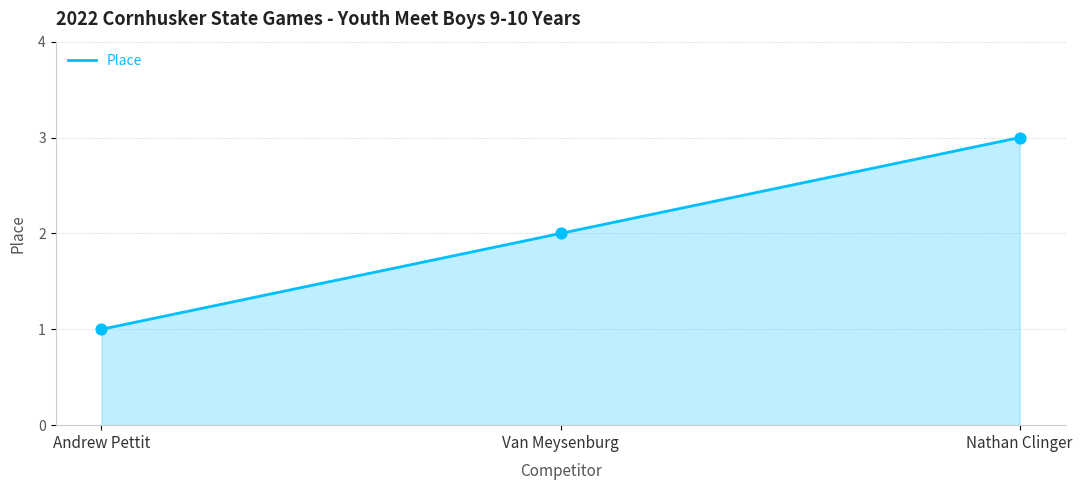

What is the change in value from Andrew Pettit to Van Meysenburg?

+1